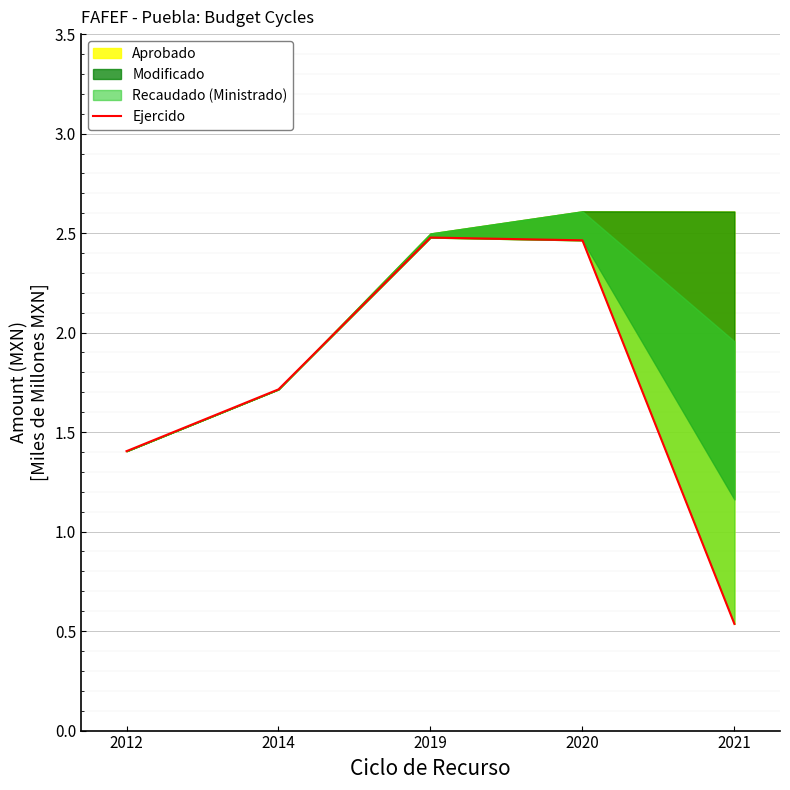

The chart shows a value of 2.4 at 2014. True or false?

False